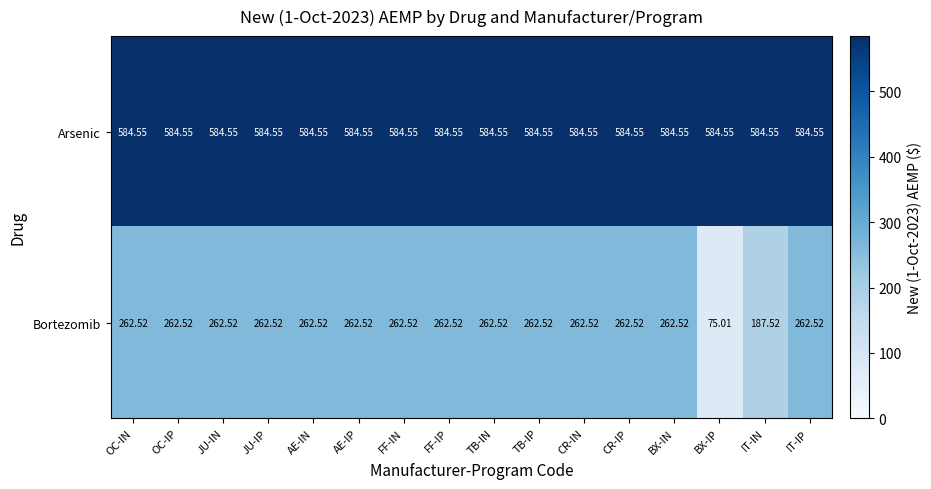

Rank the series by their maximum value, from highest to lowest.

Arsenic, Bortezomib